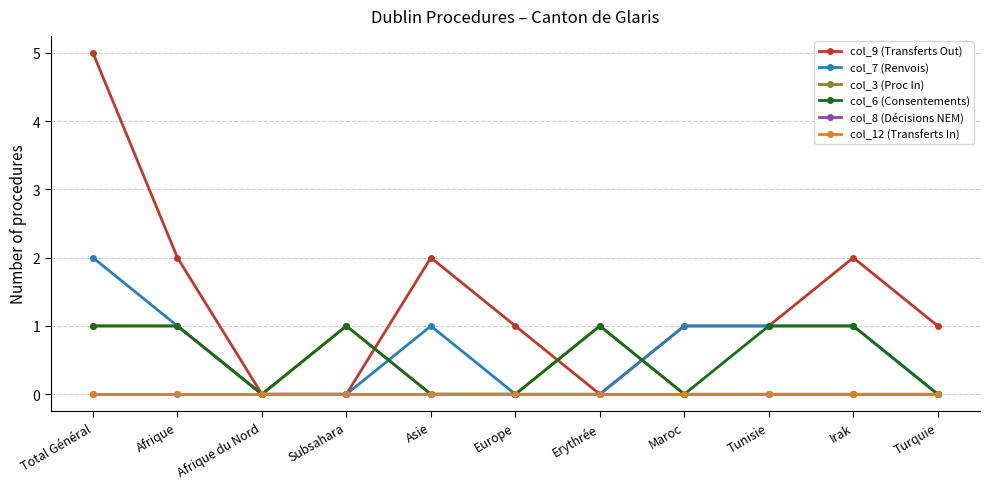

Where is the first local maximum for col_6 (Consentements)?

Subsahara